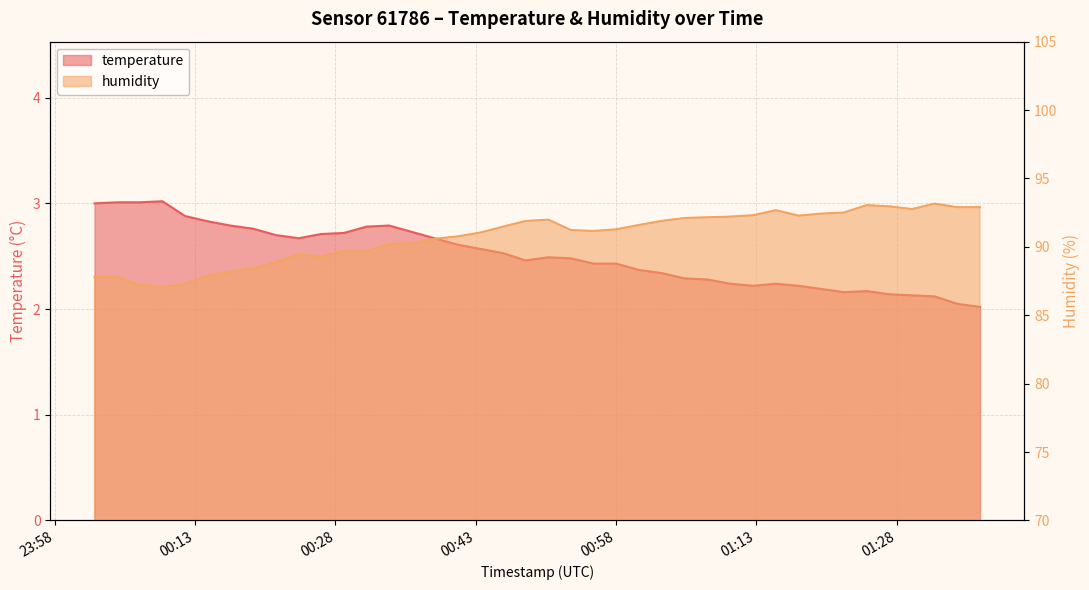

Rank the series by their average value, from lowest to highest.

temperature, humidity